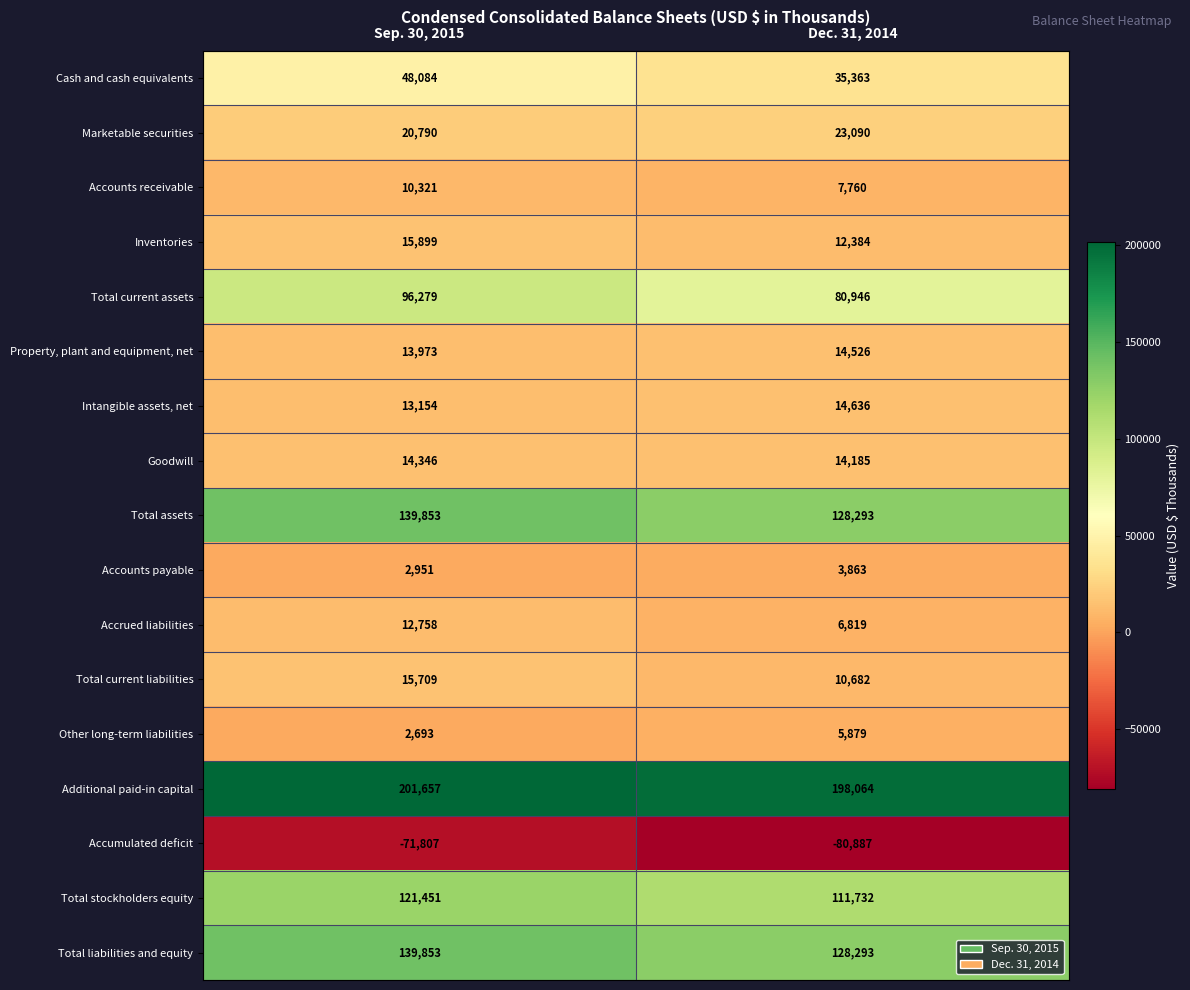

Which series has the widest spread of values?

Total current assets